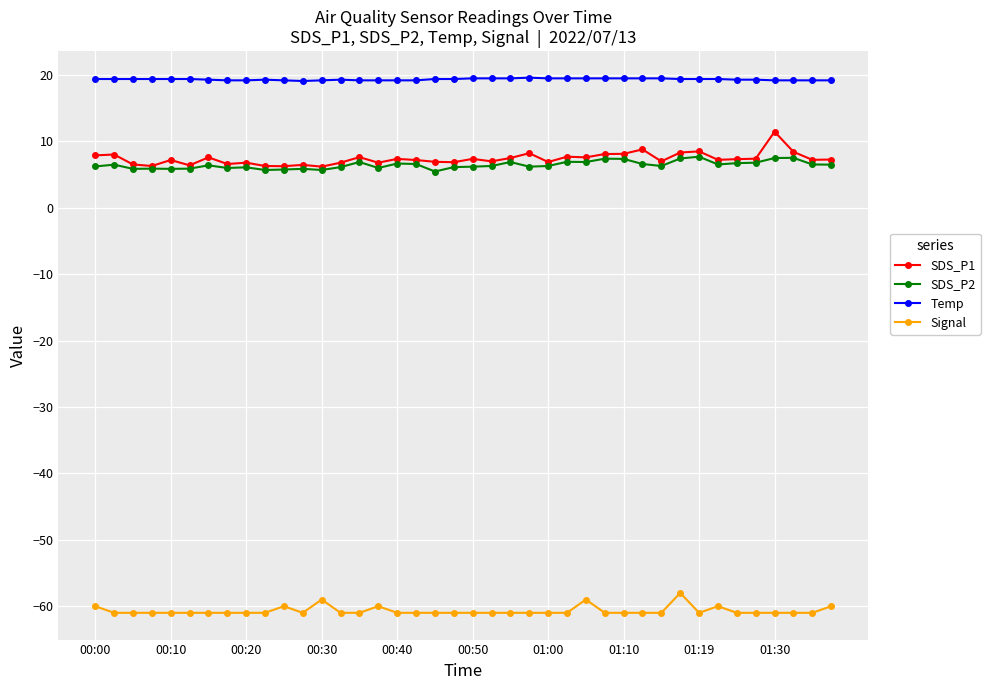

Rank the series by their maximum value, from lowest to highest.

Signal, SDS_P2, SDS_P1, Temp